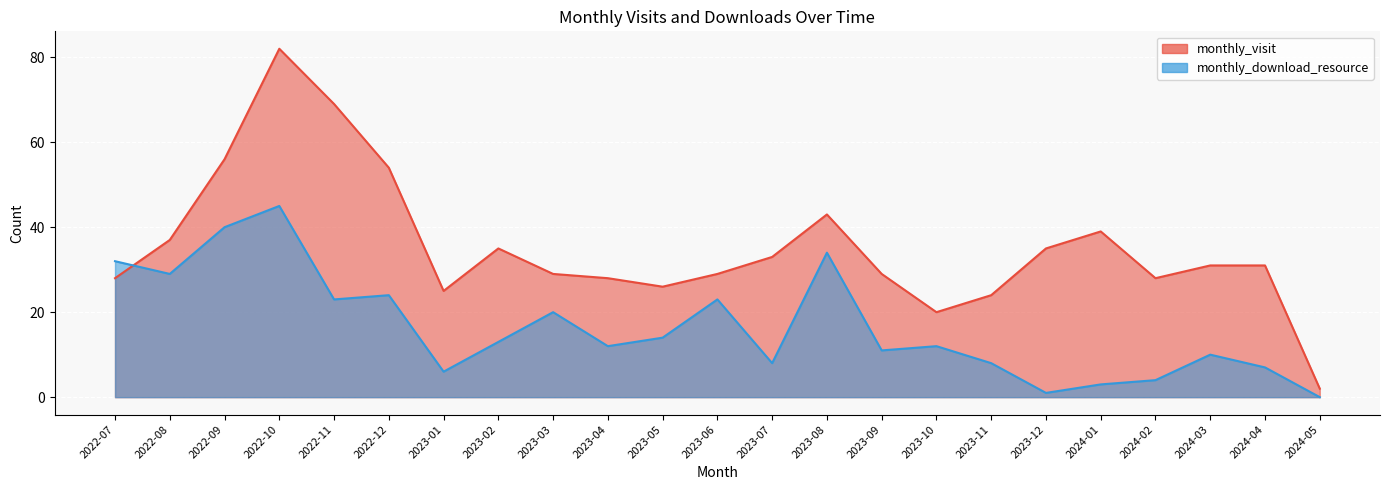

How many intersections are there between monthly_download_resource and monthly_visit?

1